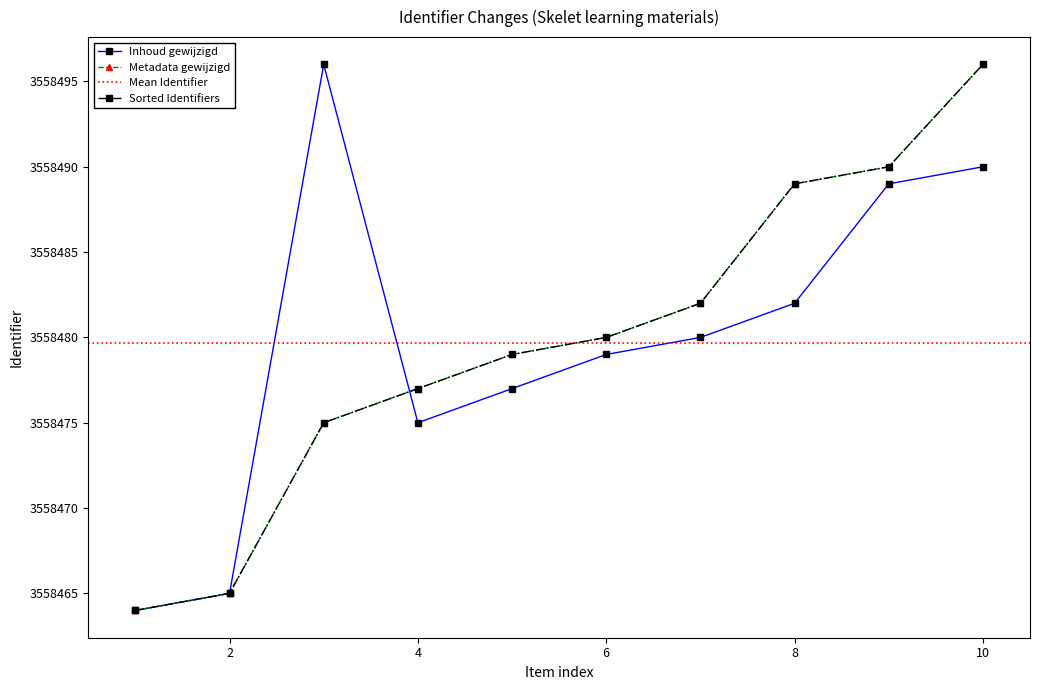

List the series in order of their peak value, highest first.

Inhoud gewijzigd, Metadata gewijzigd